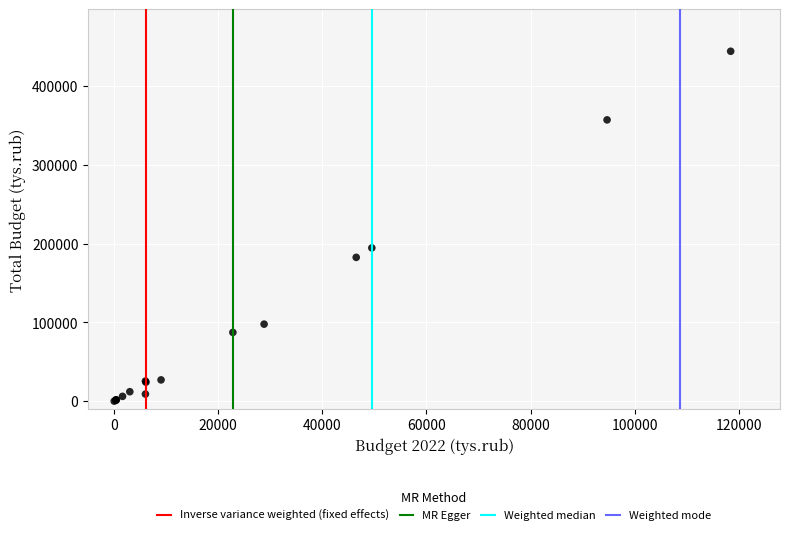

What Y value in the scatter plot is closest to 222170?

194600